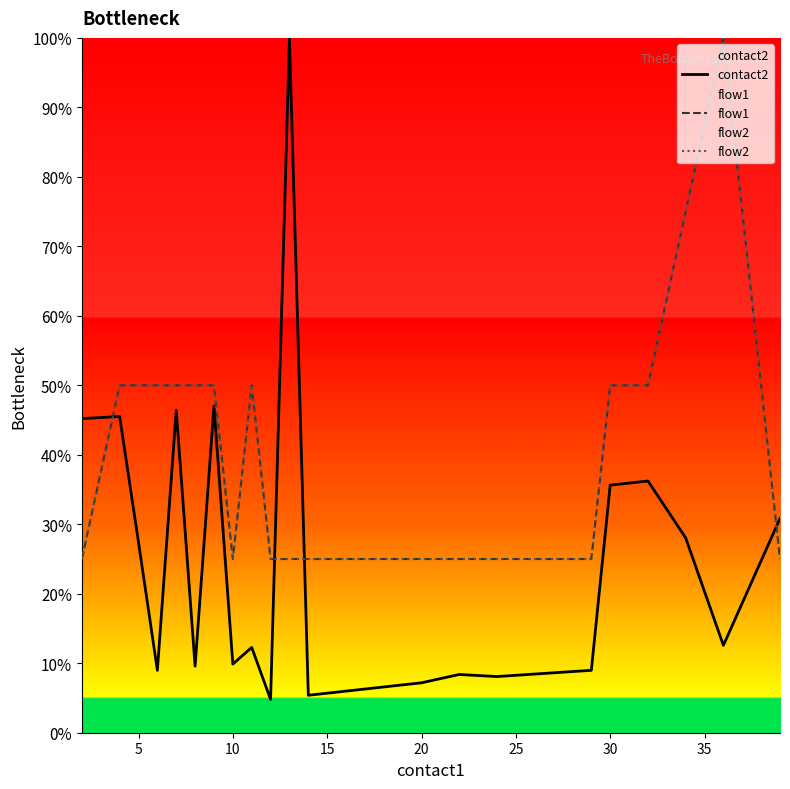

Does the chart display data point markers on the line(s)?

No